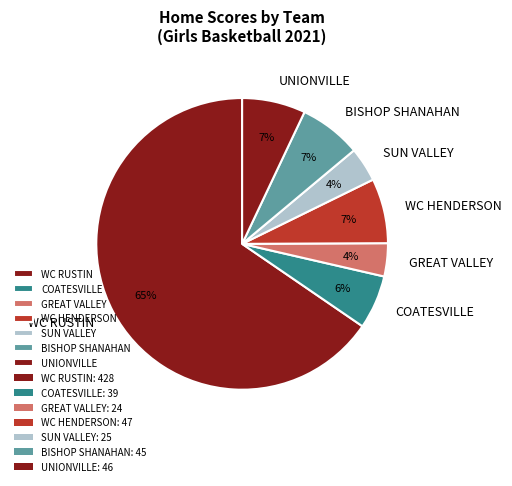

To the nearest percent, what is the combined percentage of BISHOP SHANAHAN and UNIONVILLE?

14%